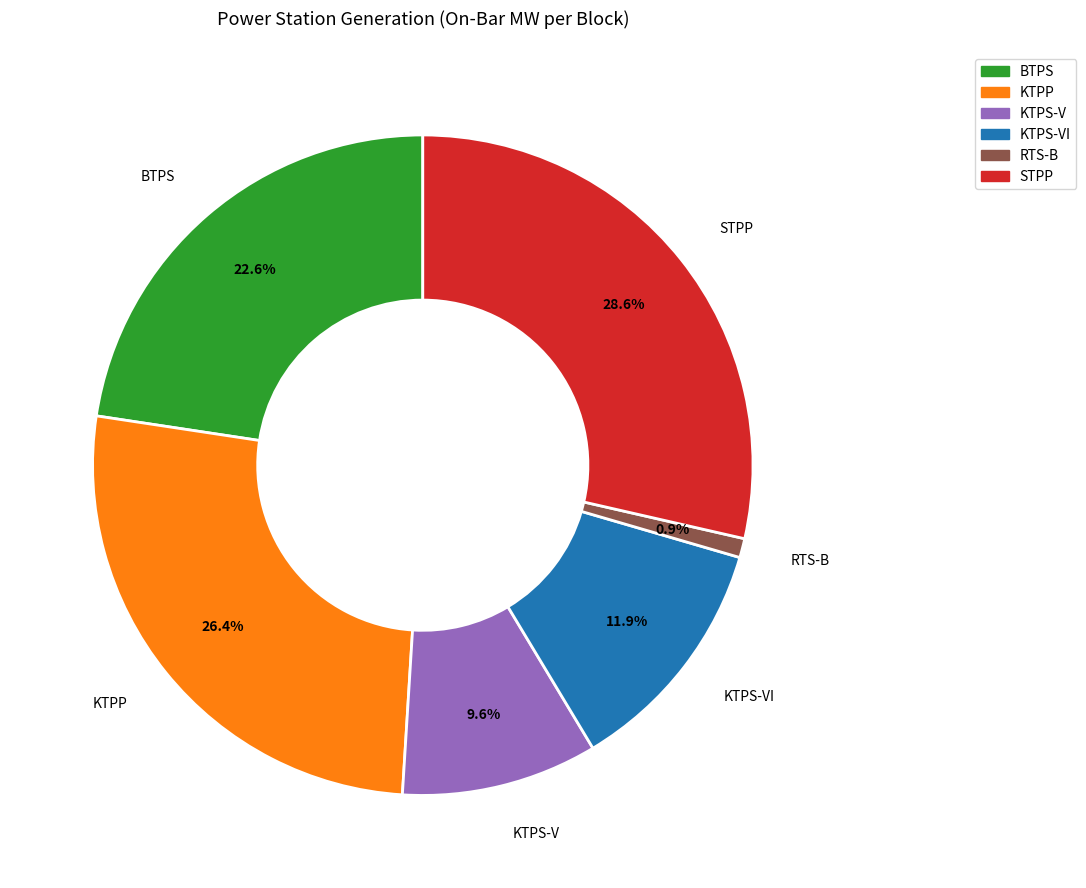

How many slices are in this pie chart?

6